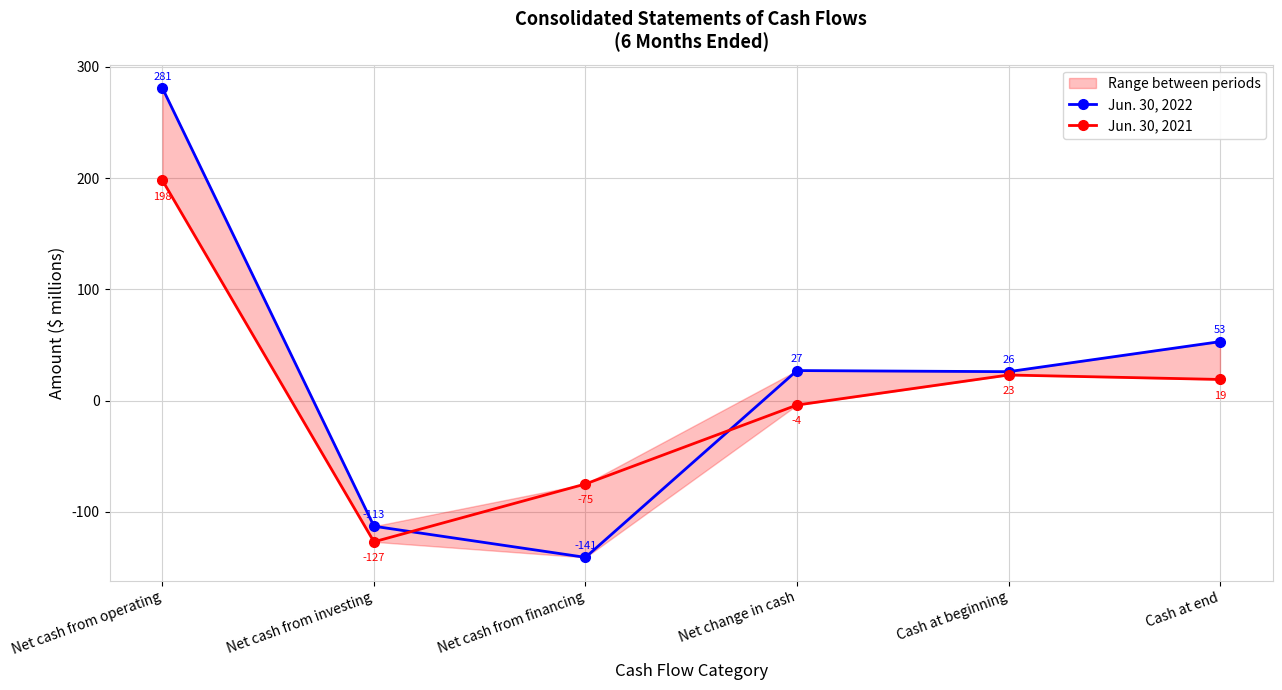

True or false: Jun. 30, 2021 and Jun. 30, 2022 cross at least once.

True